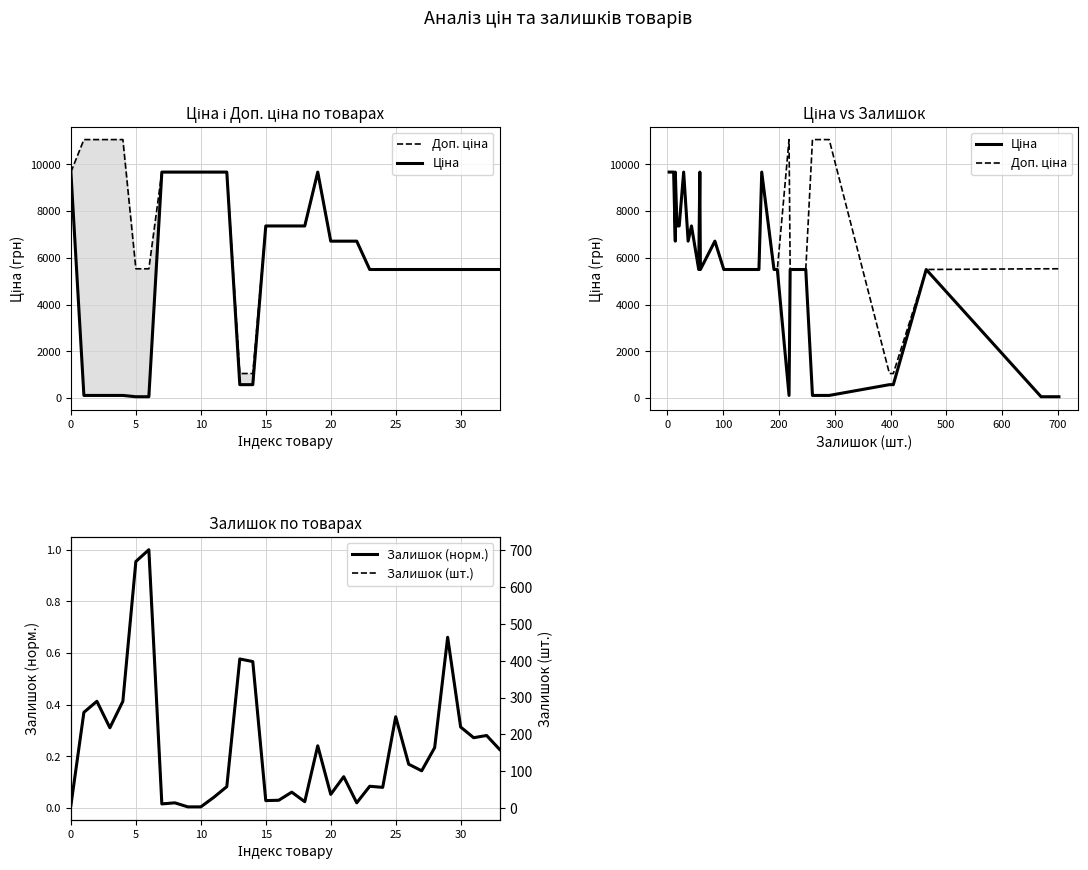

How many distinct data groups are displayed?

4